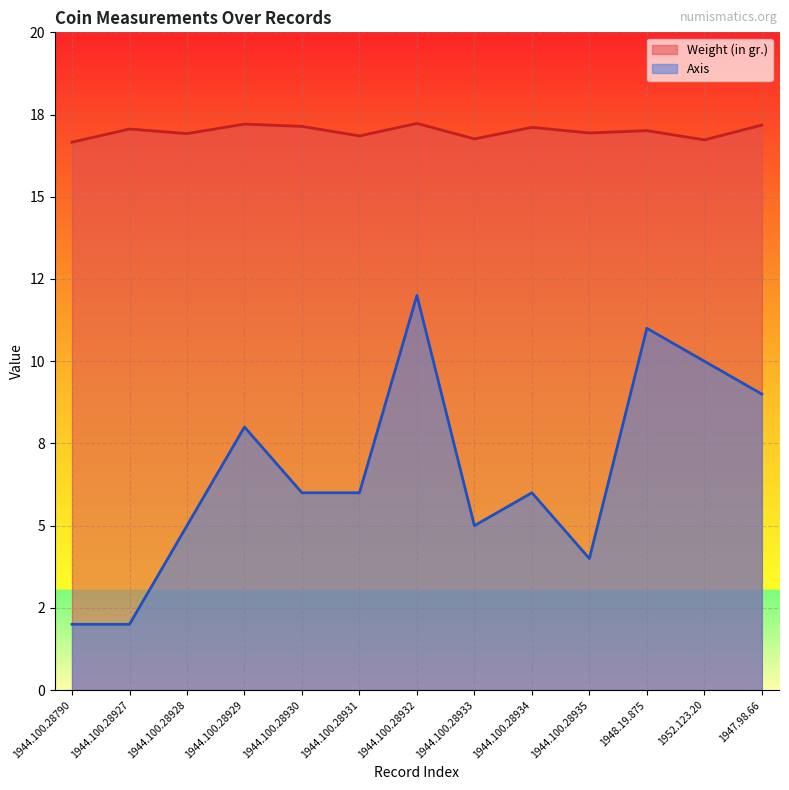

Which series changed the most between 1944.100.28930 and 1944.100.28931?

Weight (in gr.)